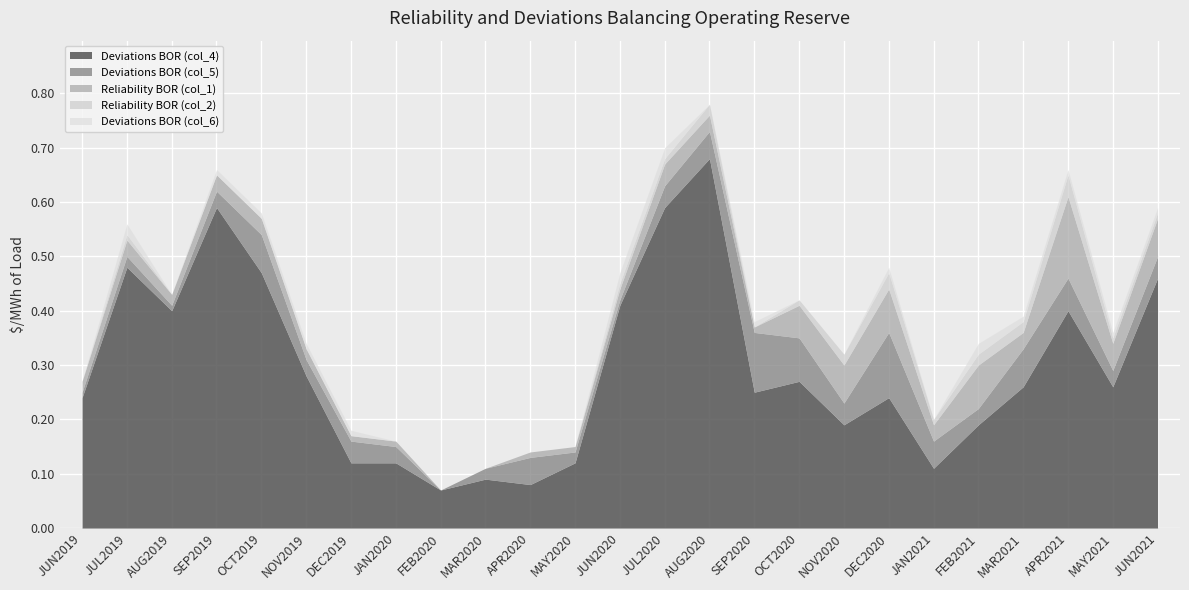

Is it true that Deviations BOR (col_5) equals 0.0 at JUN2020?

True